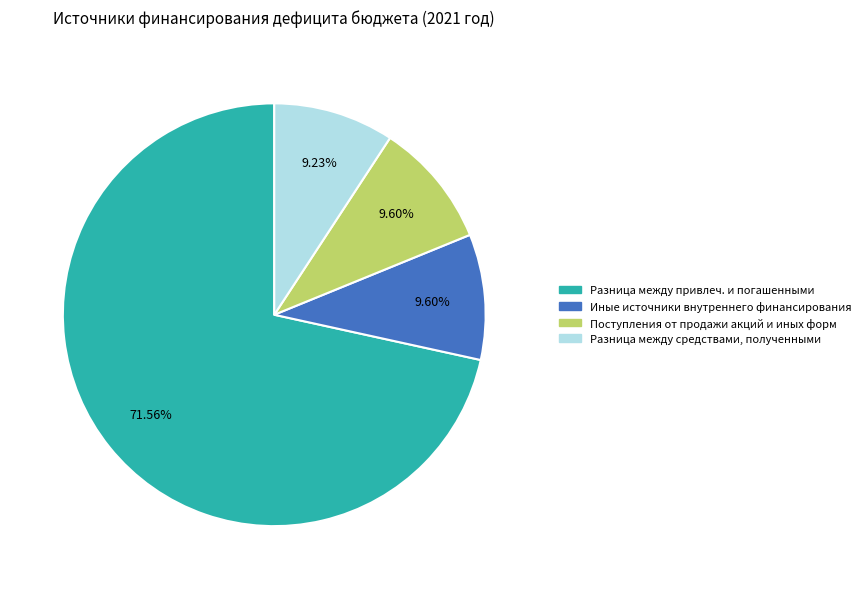

Is there a majority slice in this chart?

Yes